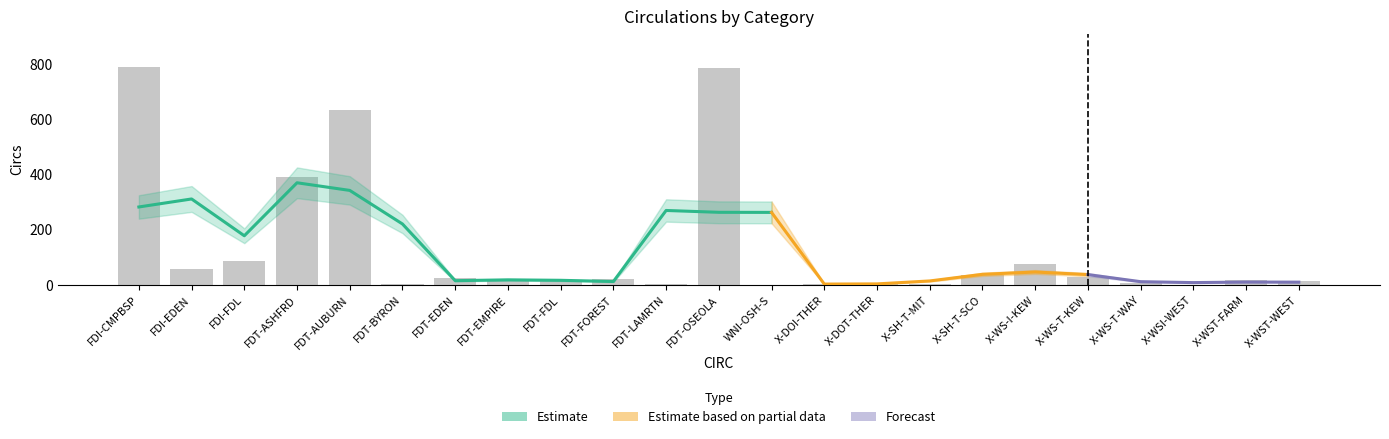

Reading left to right, list all the values displayed in this chart.

FDI-CMPBSP=791	FDI-EDEN=58	FDI-FDL=87	FDT-ASHFRD=391	FDT-AUBURN=634	FDT-BYRON=4	FDT-EDEN=26	FDT-EMPIRE=18	FDT-FDL=13	FDT-FOREST=21	FDT-LAMRTN=5	FDT-OSEOLA=785	WNI-OSH-S=1	X-DOI-THER=4	X-DOT-THER=6	X-SH-T-MIT=3	X-SH-T-SCO=36	X-WS-I-KEW=78	X-WS-T-KEW=28	X-WS-T-WAY=8	X-WSI-WEST=1	X-WST-FARM=18	X-WST-WEST=14